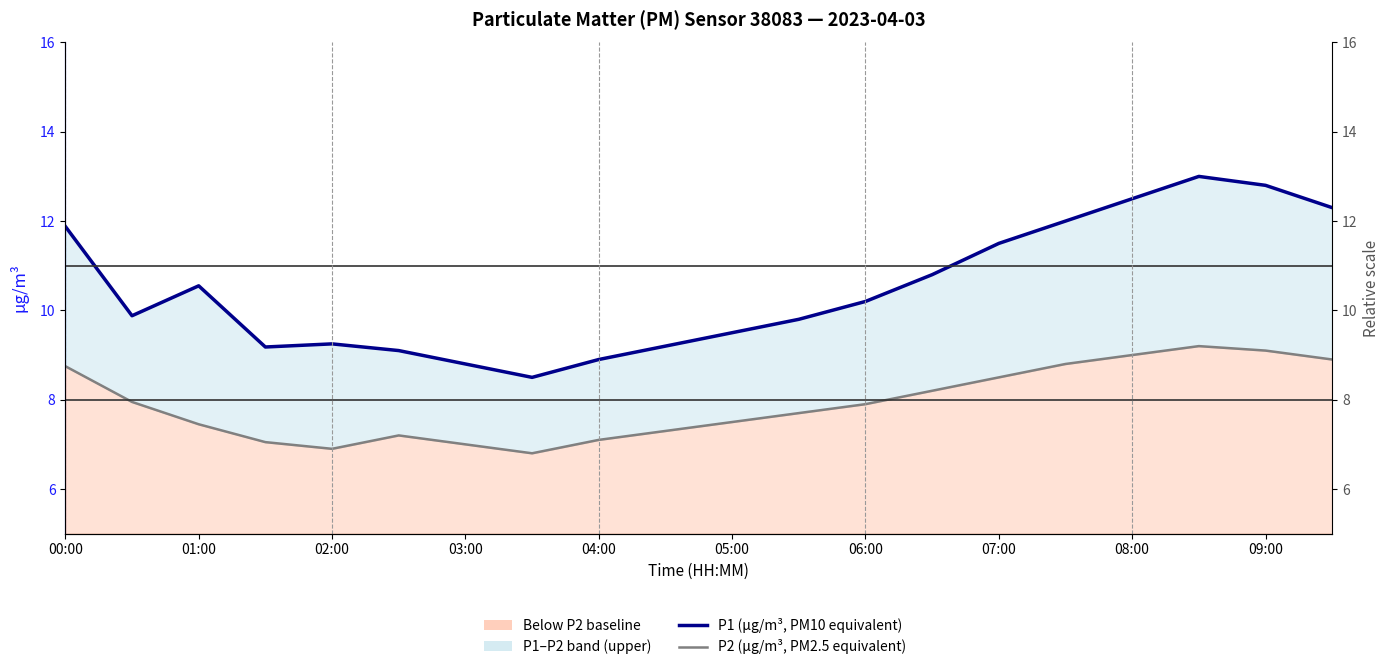

Rank the series by their maximum value, from highest to lowest.

P1 (µg/m³, PM10 equivalent), P2 (µg/m³, PM2.5 equivalent)